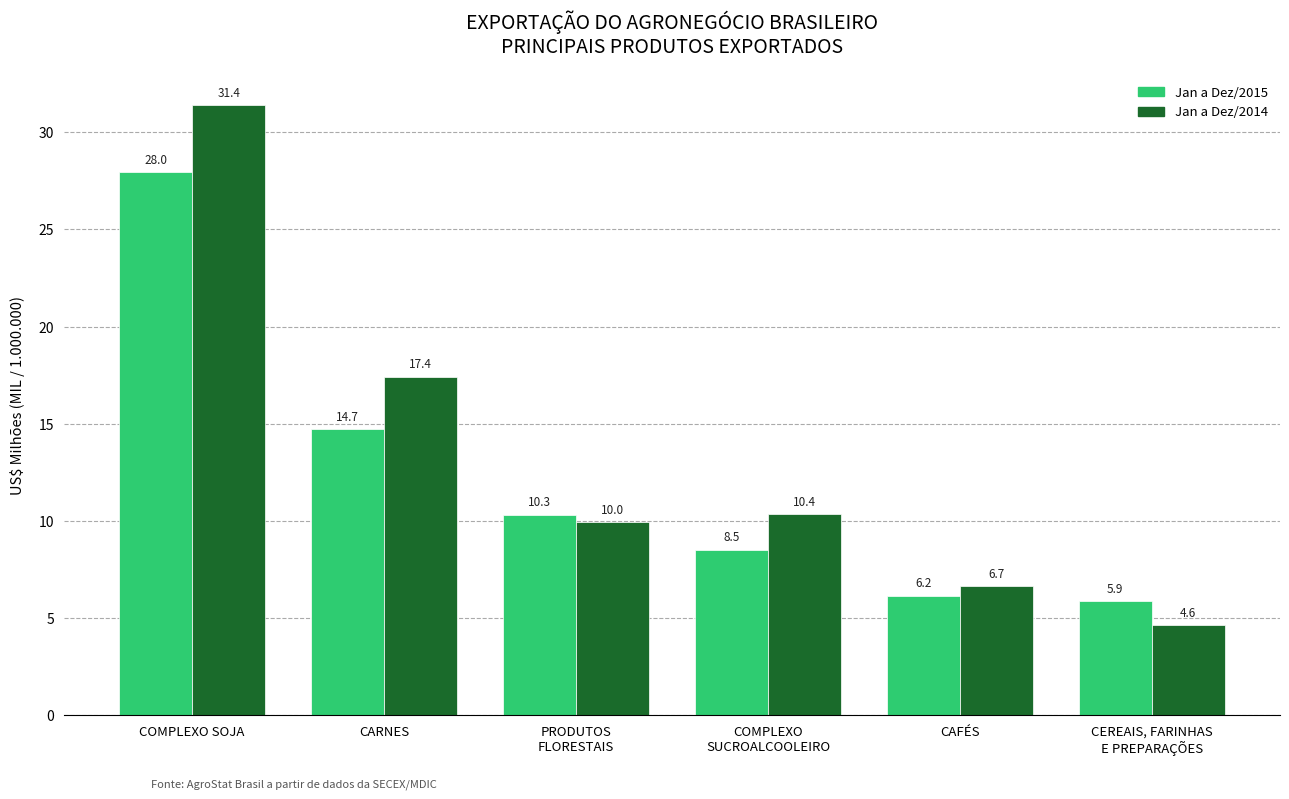

What is the minimum value shown in the chart?

4.6